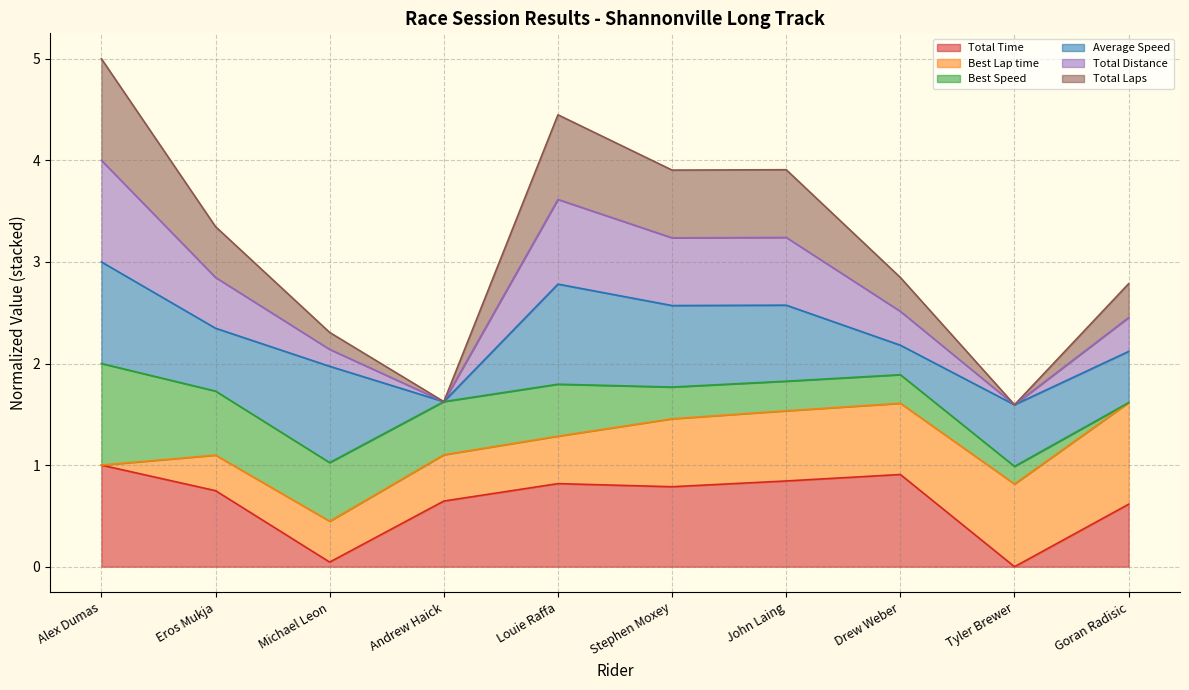

At which category does Total Distance reach its first local valley?

Andrew Haick